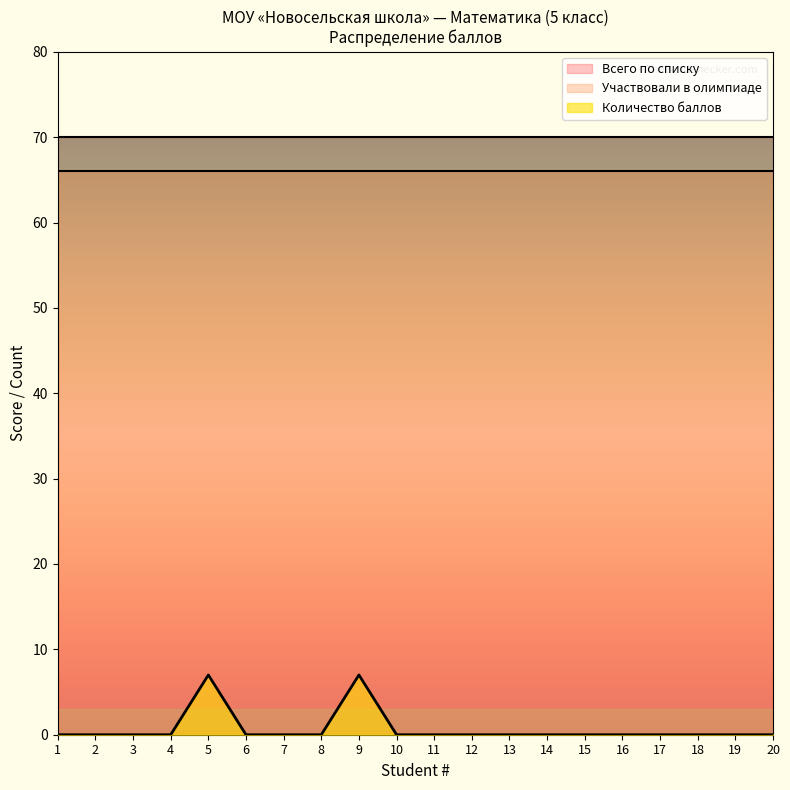

How many lines are shown in the chart?

3